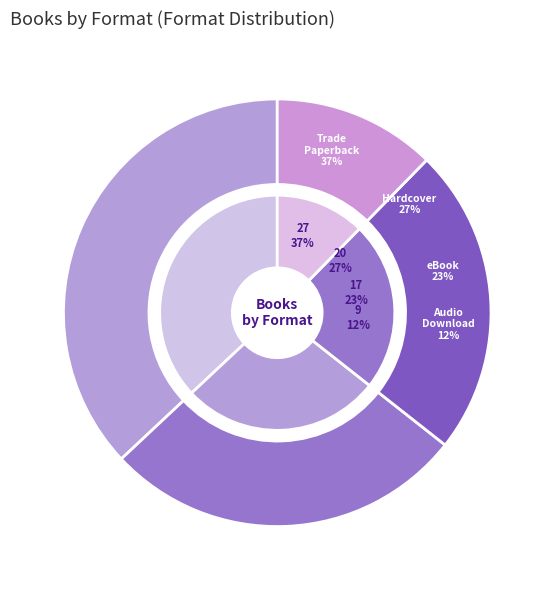

Which slice is the largest?

Trade Paperback